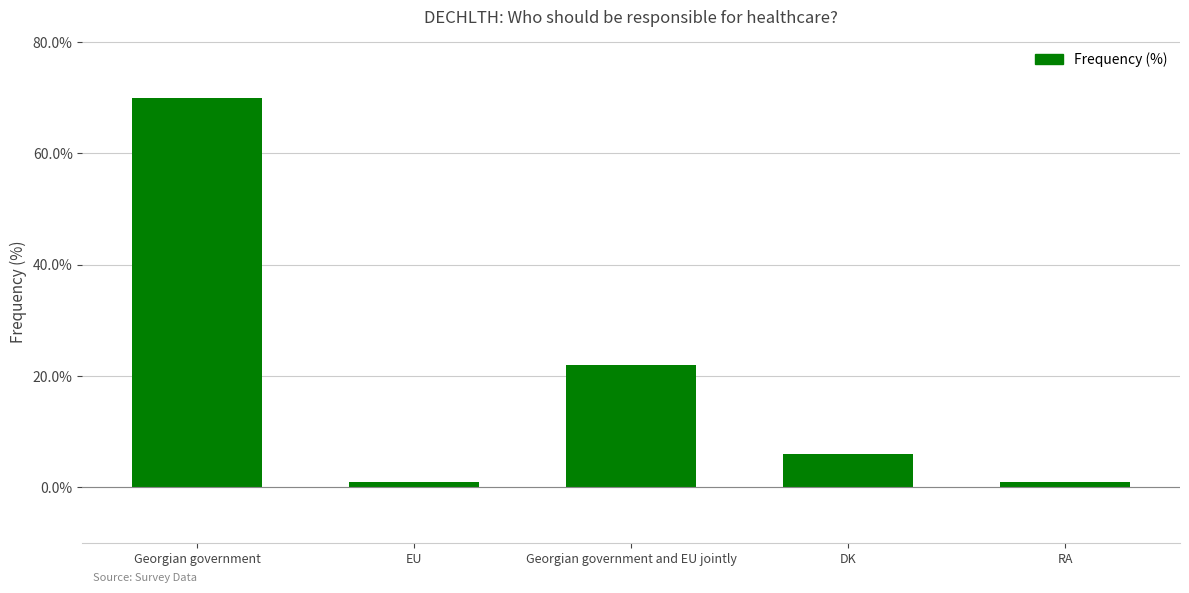

Where is the data nearest to the value 35?

Georgian government and EU jointly